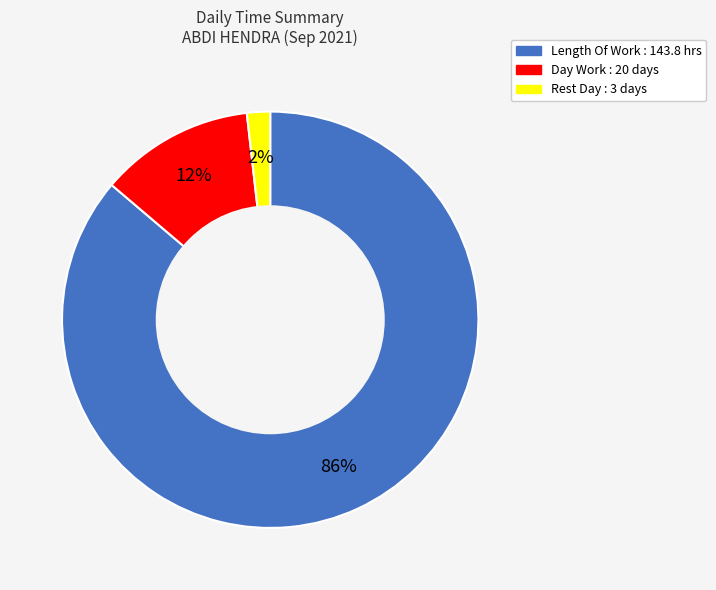

True or false: Day Work accounts for 25% of the total.

False